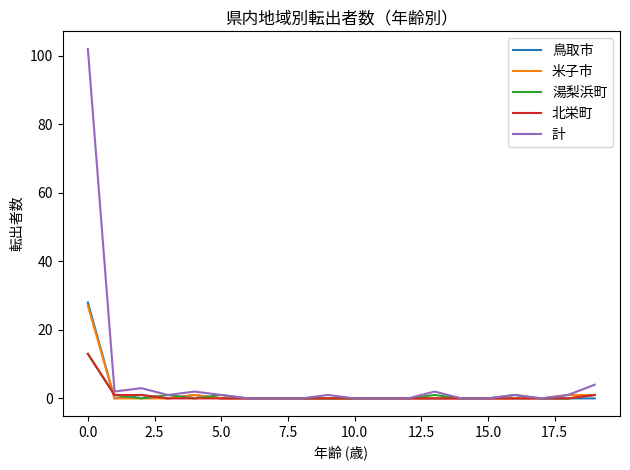

Which series has the largest range (max minus min)?

計